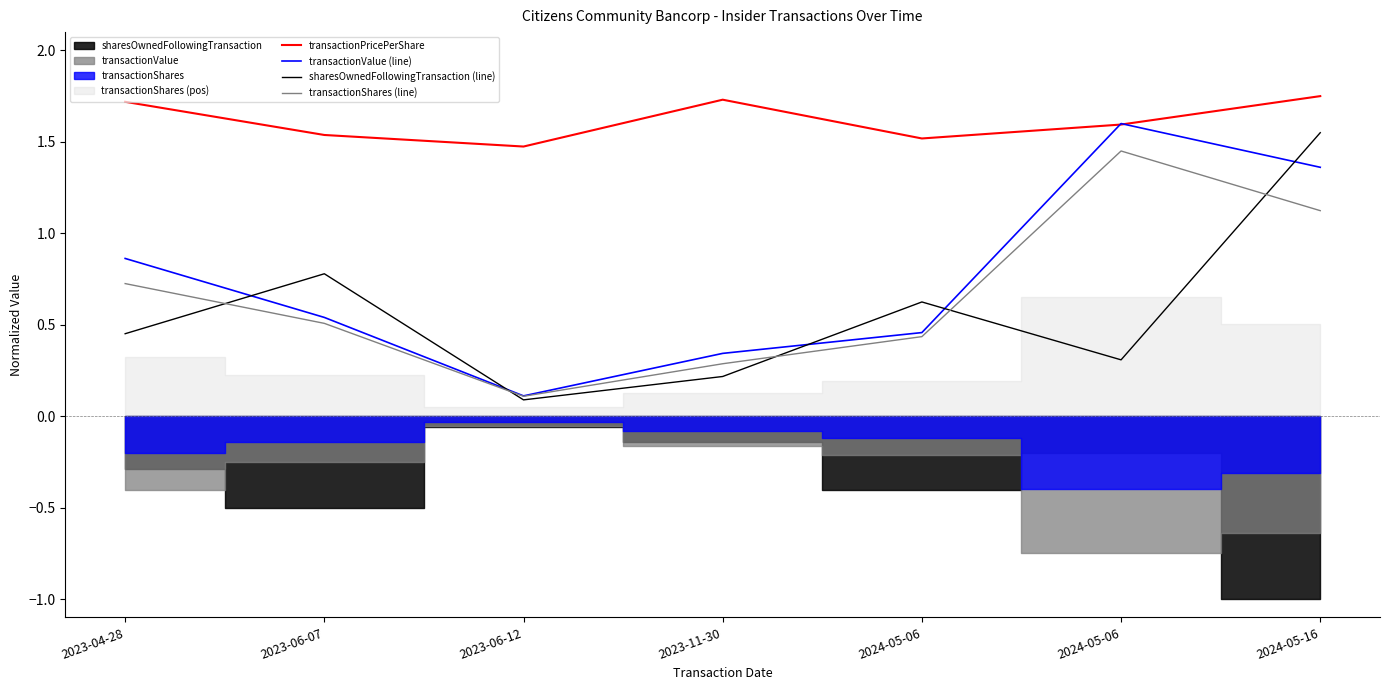

True or false: transactionPricePerShare and sharesOwnedFollowingTransaction (line) intersect in this chart.

False